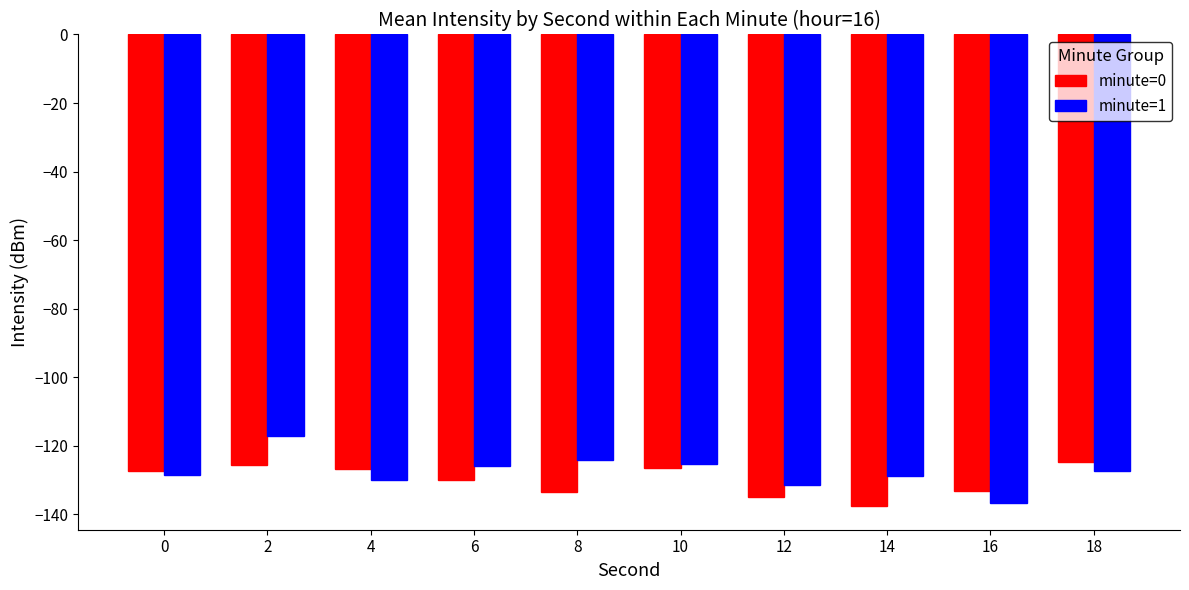

The minute=1 series shows -90.7 at 12. True or false?

False